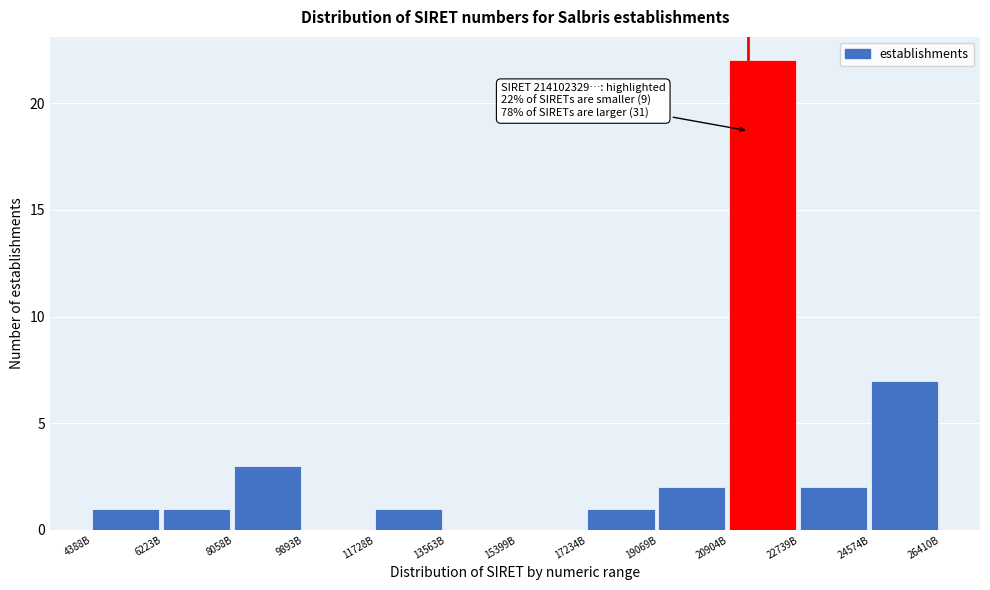

Reading left to right, transcribe all the data shown in this chart.

4388B=1	6223B=1	8058B=3	9893B=0	11728B=1	13563B=0	15399B=0	17234B=1	19069B=2	20904B=22	22739B=2	24574B=7